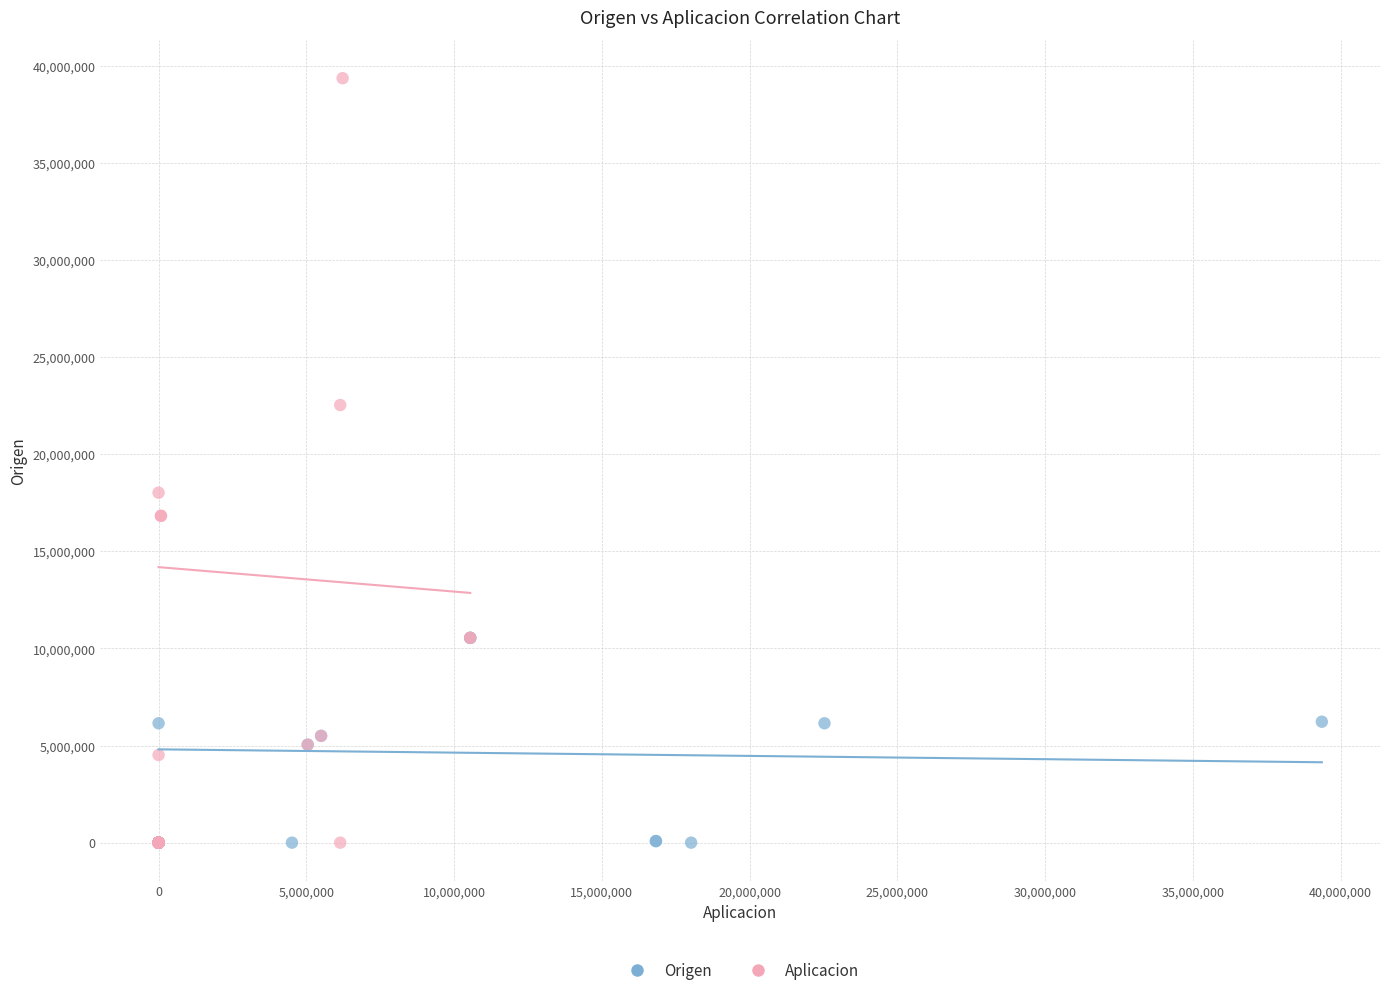

Which series has the widest spread of Y values?

Aplicacion